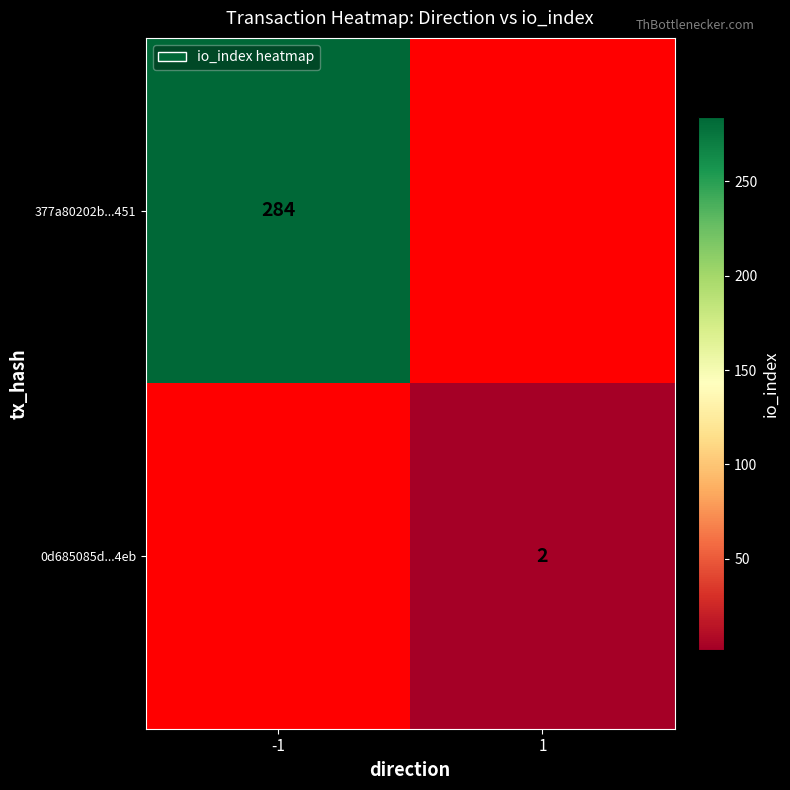

How many distinct data groups are displayed?

2